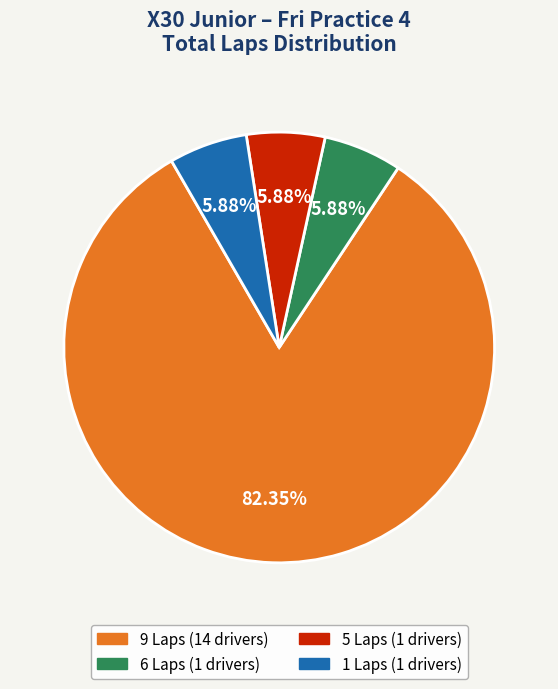

Is there a majority slice in this chart?

Yes